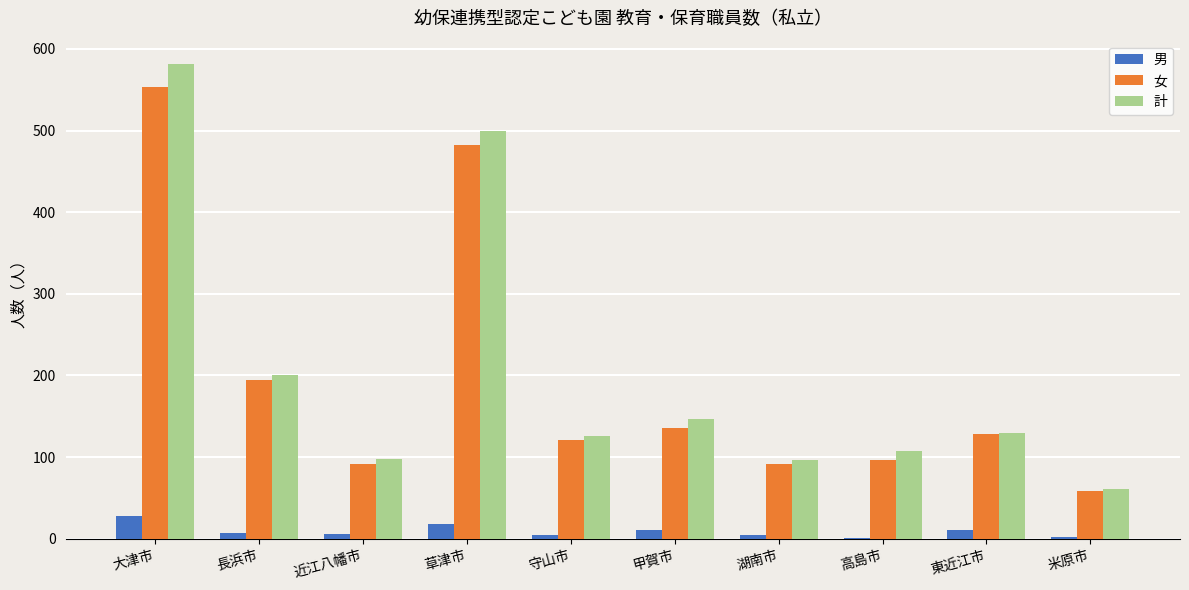

What is the sum of all 計 values?

2048